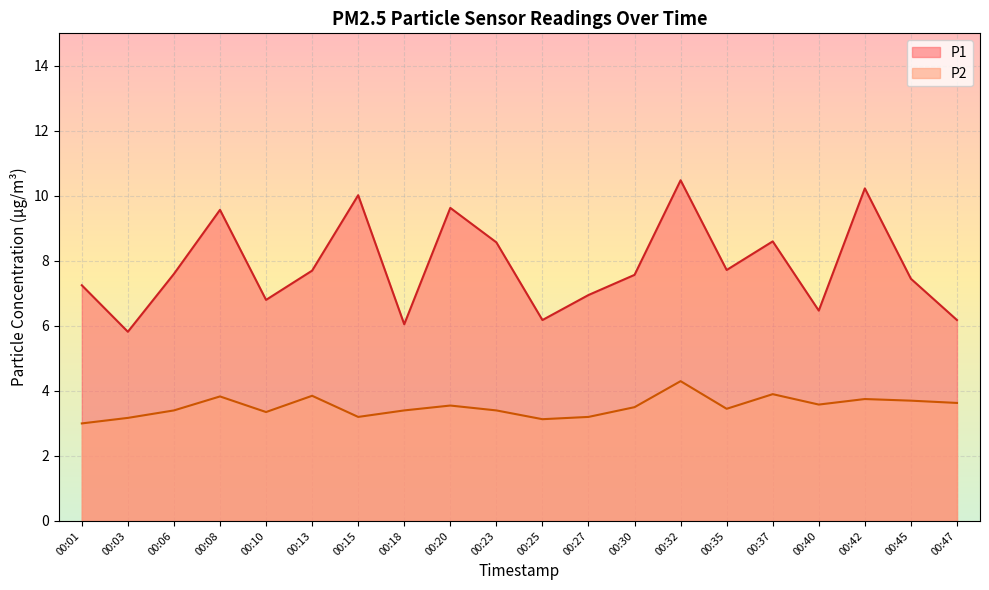

Reading left to right, extract all data points from this chart.

P1: 7.2	5.8	7.6	9.6	6.8	7.7	10.0	6.0	9.6	8.6	6.2	7.0	7.6	10.5	7.7	8.6	6.5	10.2	7.5	6.2
P2: 3.0	3.2	3.4	3.8	3.4	3.9	3.2	3.4	3.5	3.4	3.1	3.2	3.5	4.3	3.5	3.9	3.6	3.8	3.7	3.6